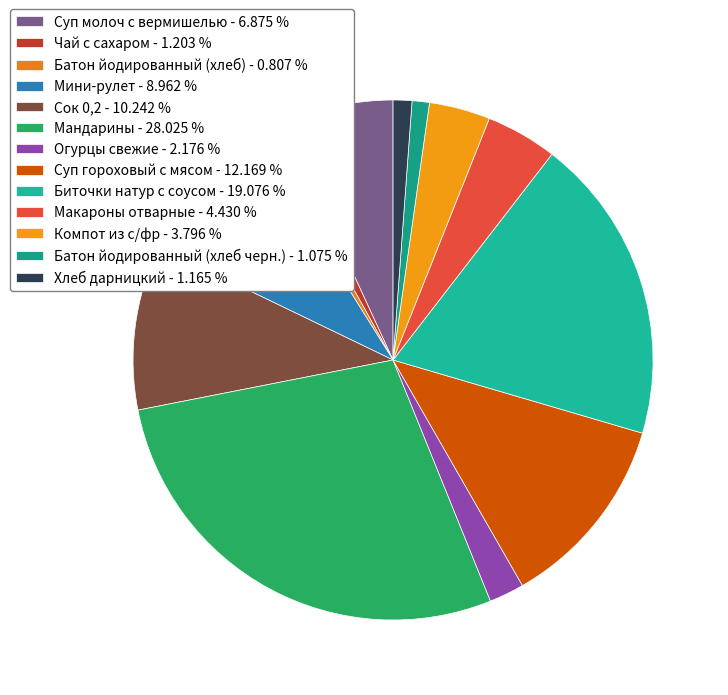

What is the ratio of the value at Батон йодированный (хлеб) to the value at Чай с сахаром?

0.7